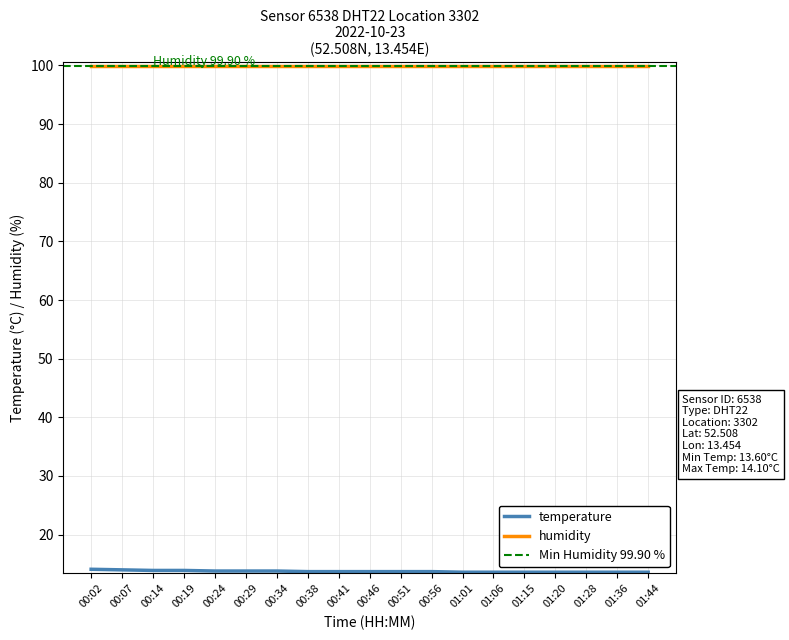

True or false: the data has more than 1 interior local peaks.

False